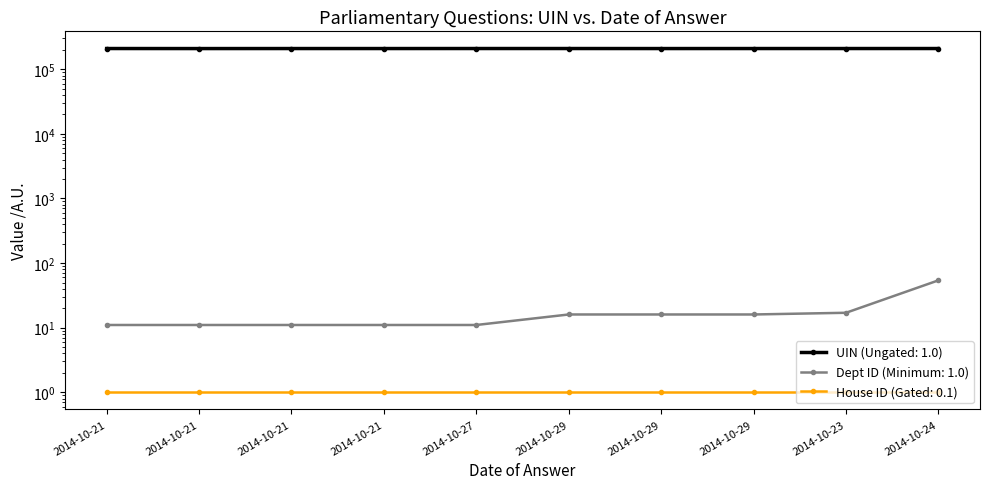

True or false: UIN (Ungated: 1.0) and Dept ID (Minimum: 1.0) cross at least once.

False